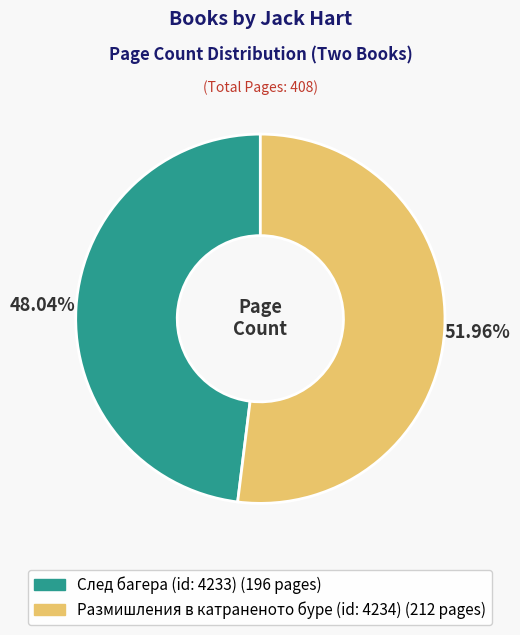

What percentage is NOT represented by След багера (id: 4233)?

52.0%